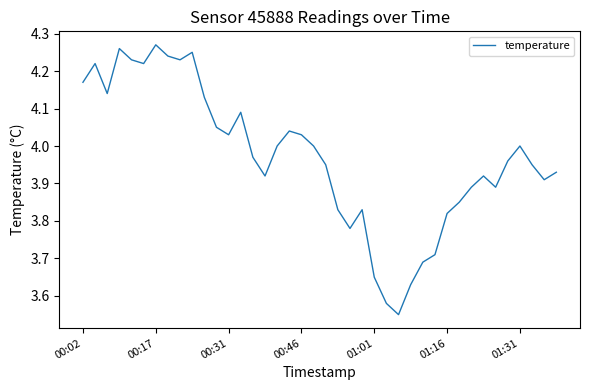

What is the difference between the maximum and minimum values?

0.7